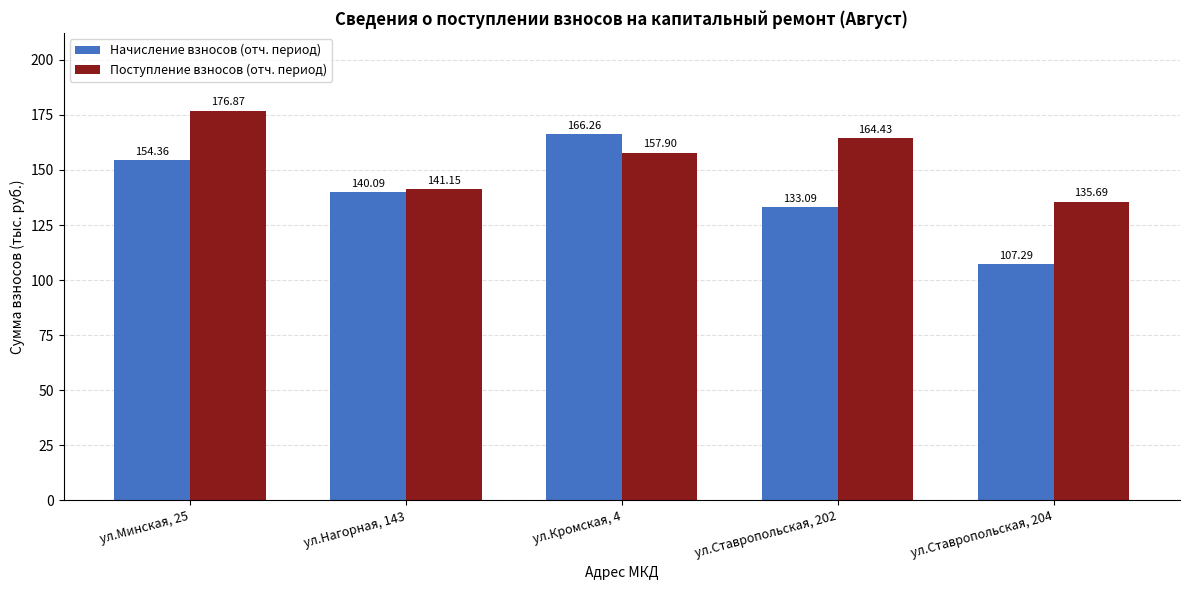

What is the label of the 3rd bar from the left?

ул.Кромская, 4